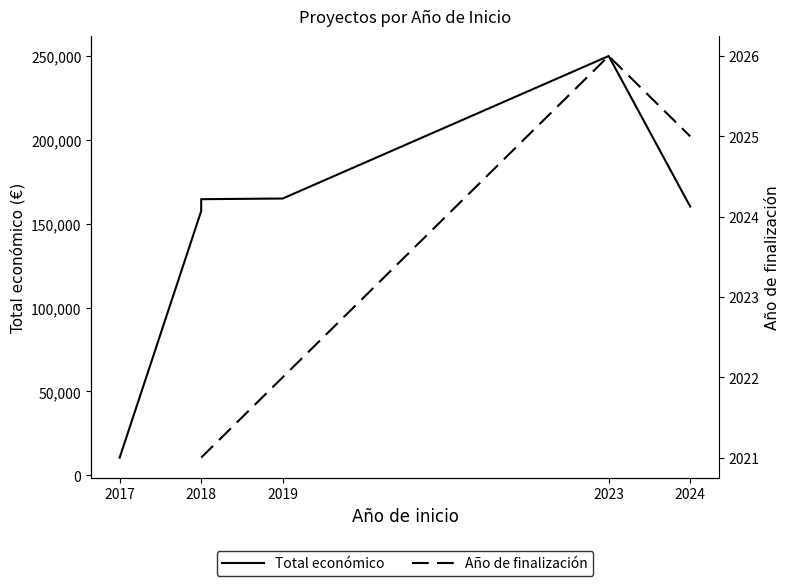

The value of Año de finalización at 2023 is 3215.8. True or false?

False